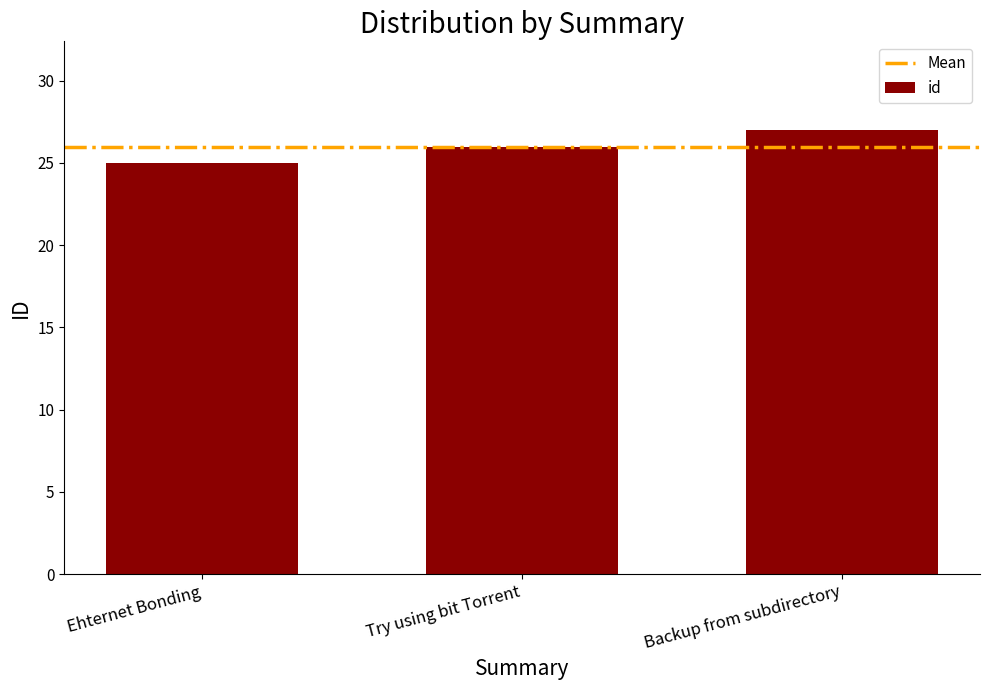

Is it true that the value at Ehternet Bonding is 44?

False